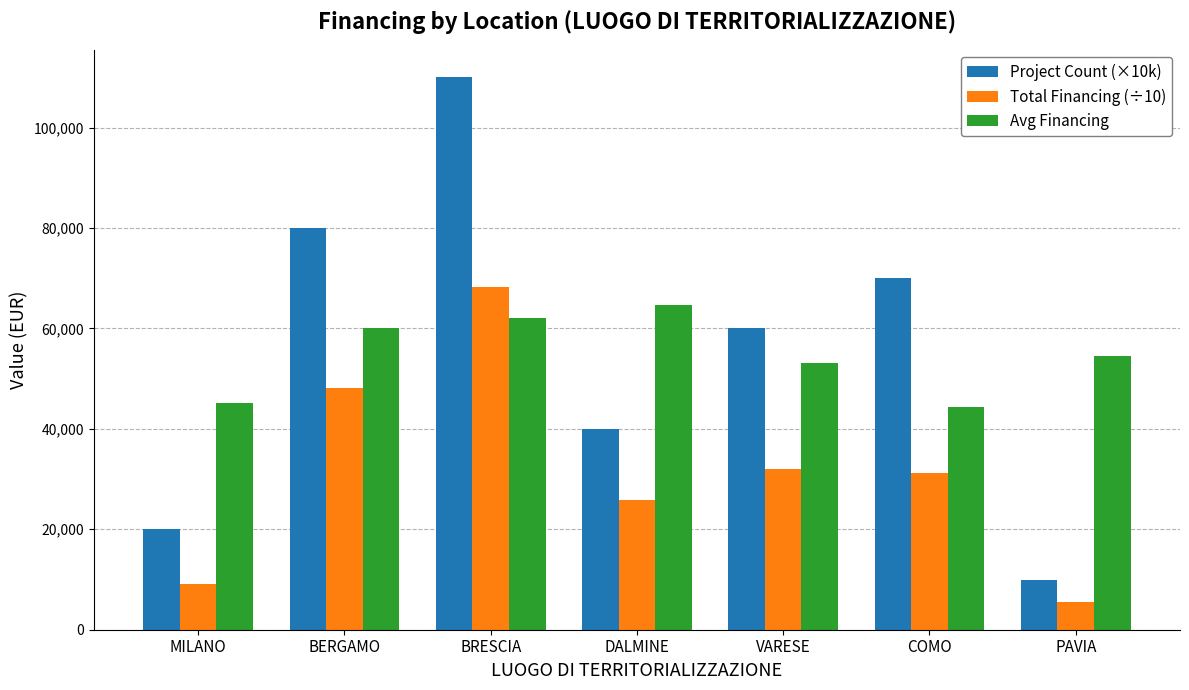

Between DALMINE and PAVIA, which series saw the biggest shift?

Project Count (×10k)